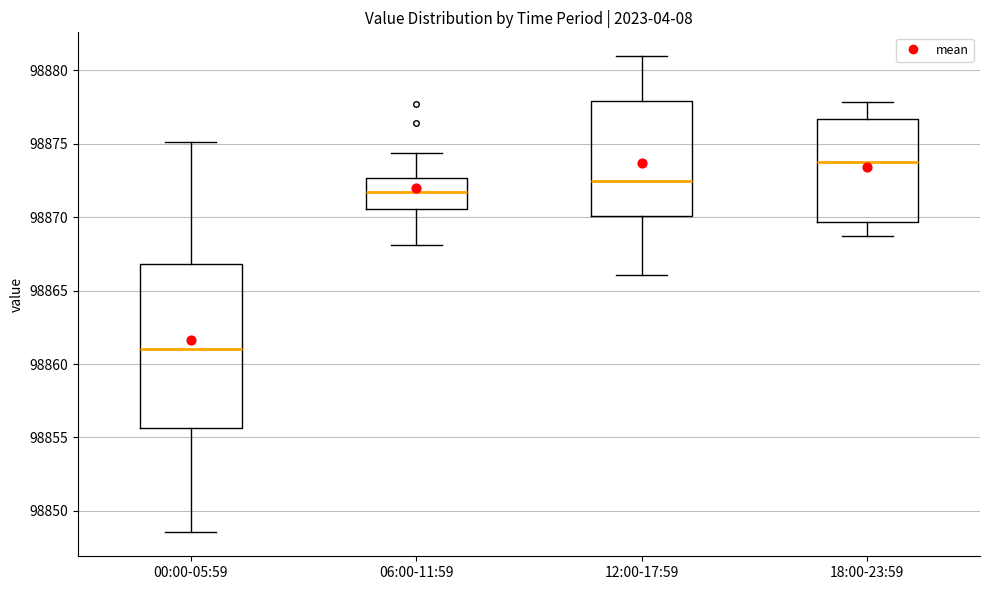

Which box is the tallest, from its lower edge to its upper edge?

00:00-05:59